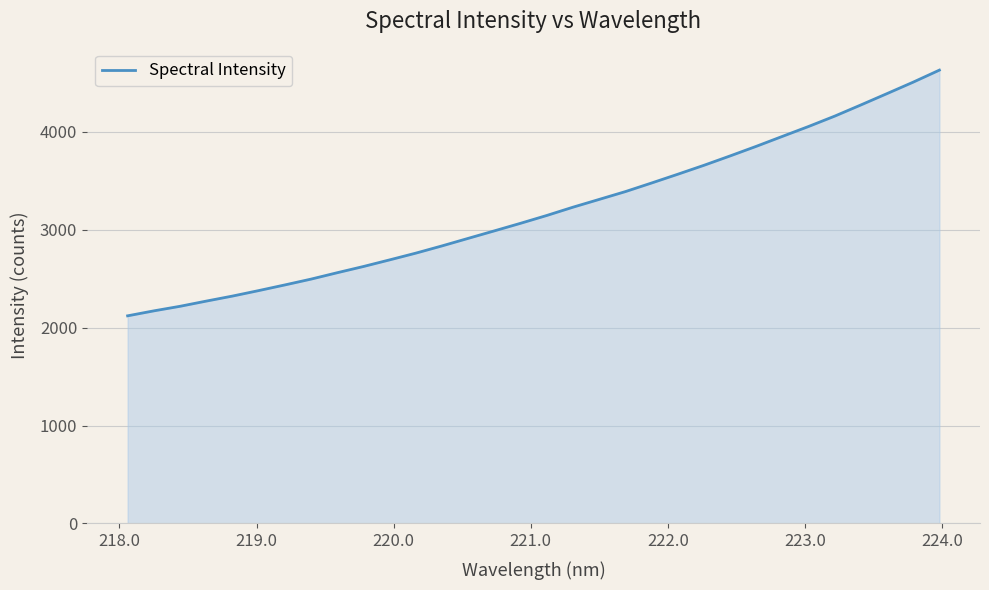

What is the difference between the maximum and minimum values?

2509.0